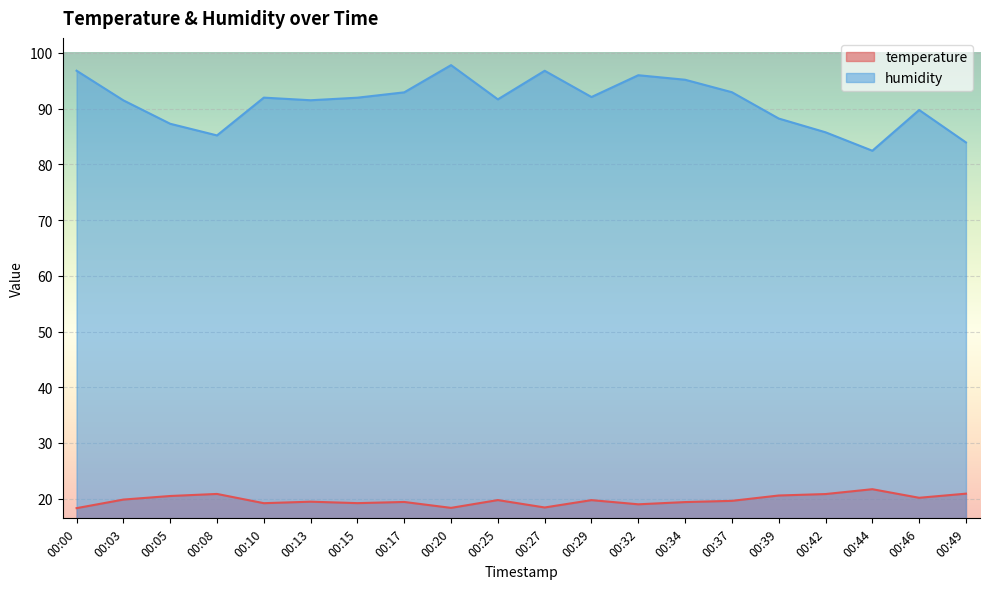

What value does the temperature series have at 00:46?

20.2